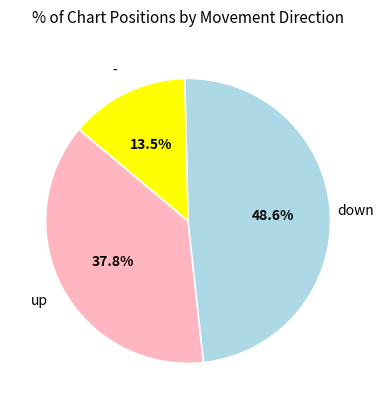

Is there a majority slice in this chart?

No